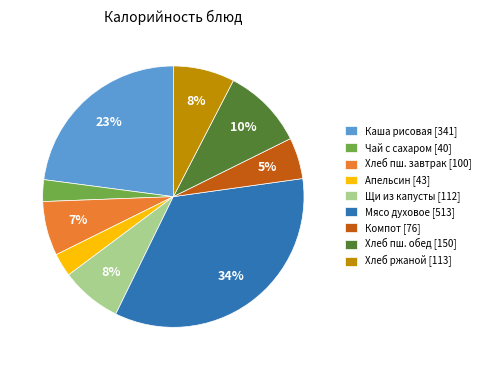

Is it true that Щи из капусты [112] is 8% of the pie?

True